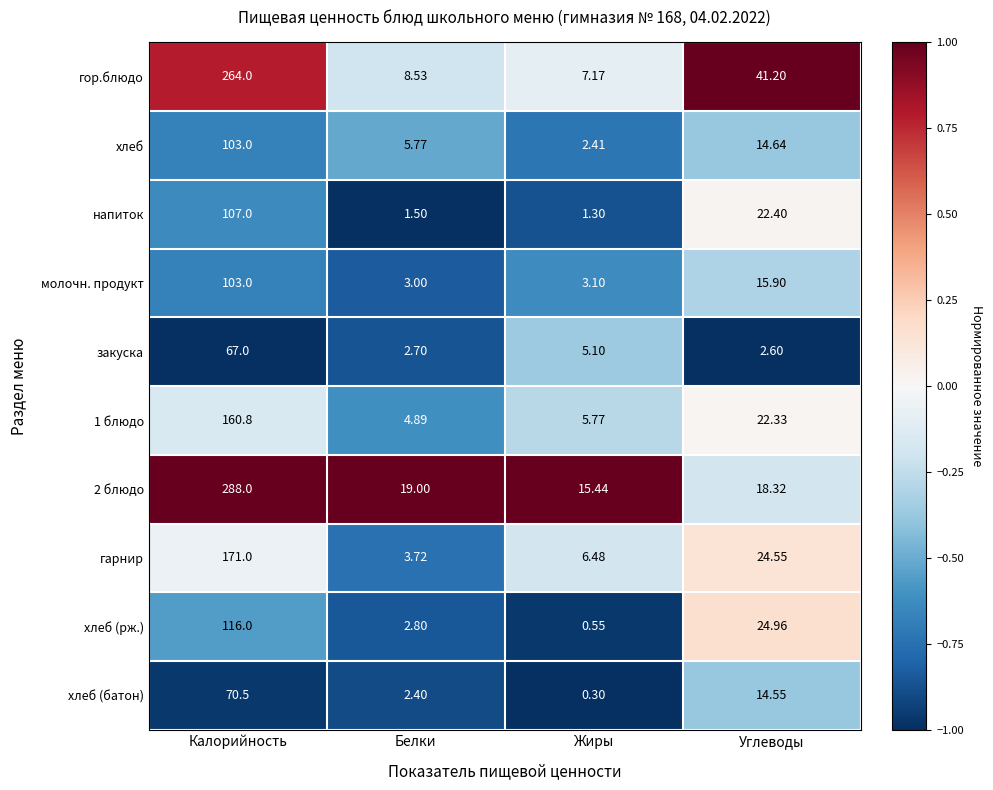

Which label corresponds to the smallest value in the chart?

Жиры